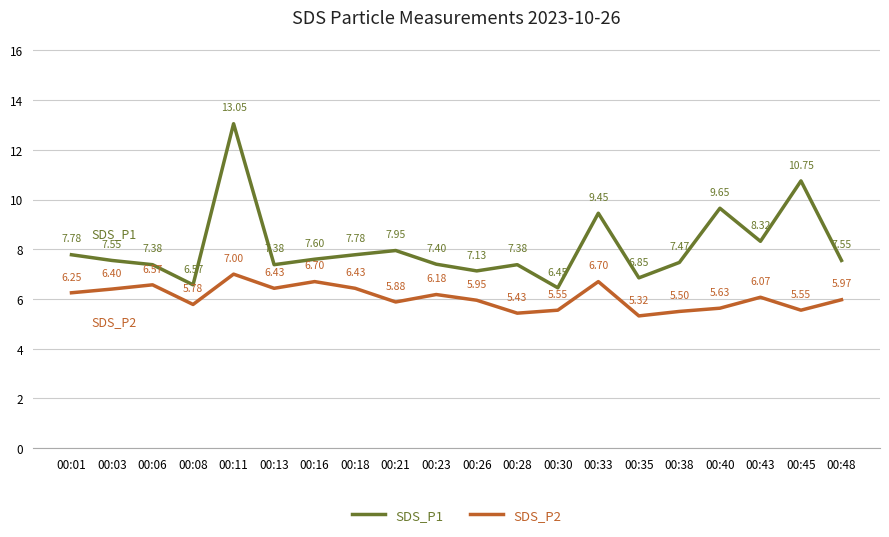

How many values in the SDS_P1 series exceed 7?

17